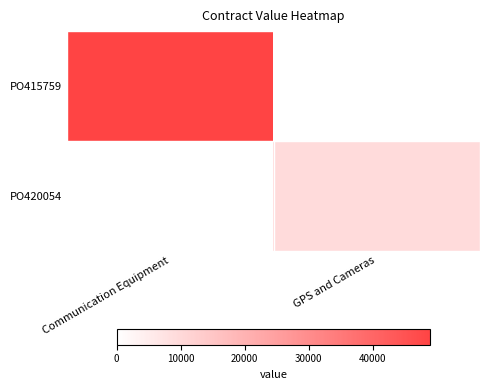

At which category does the chart reach its peak across all series?

Communication Equipment